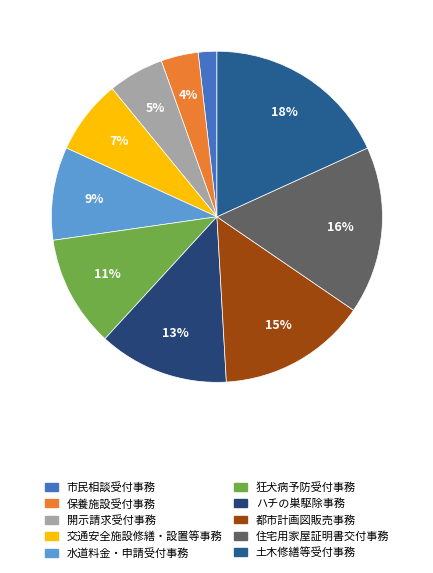

Is there any slice that represents more than half of the pie?

No